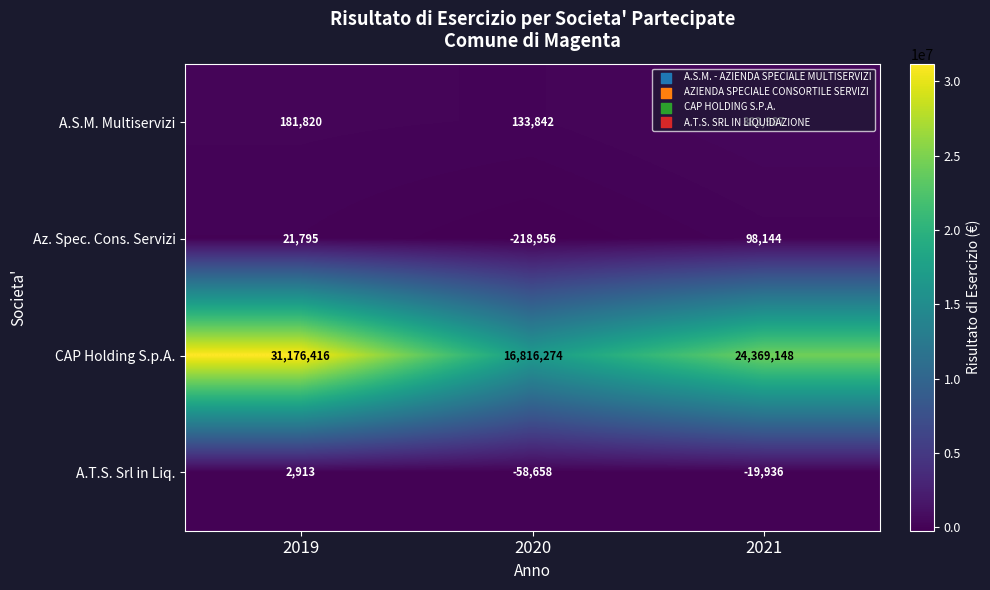

At which category is the sum across all series the highest?

2019